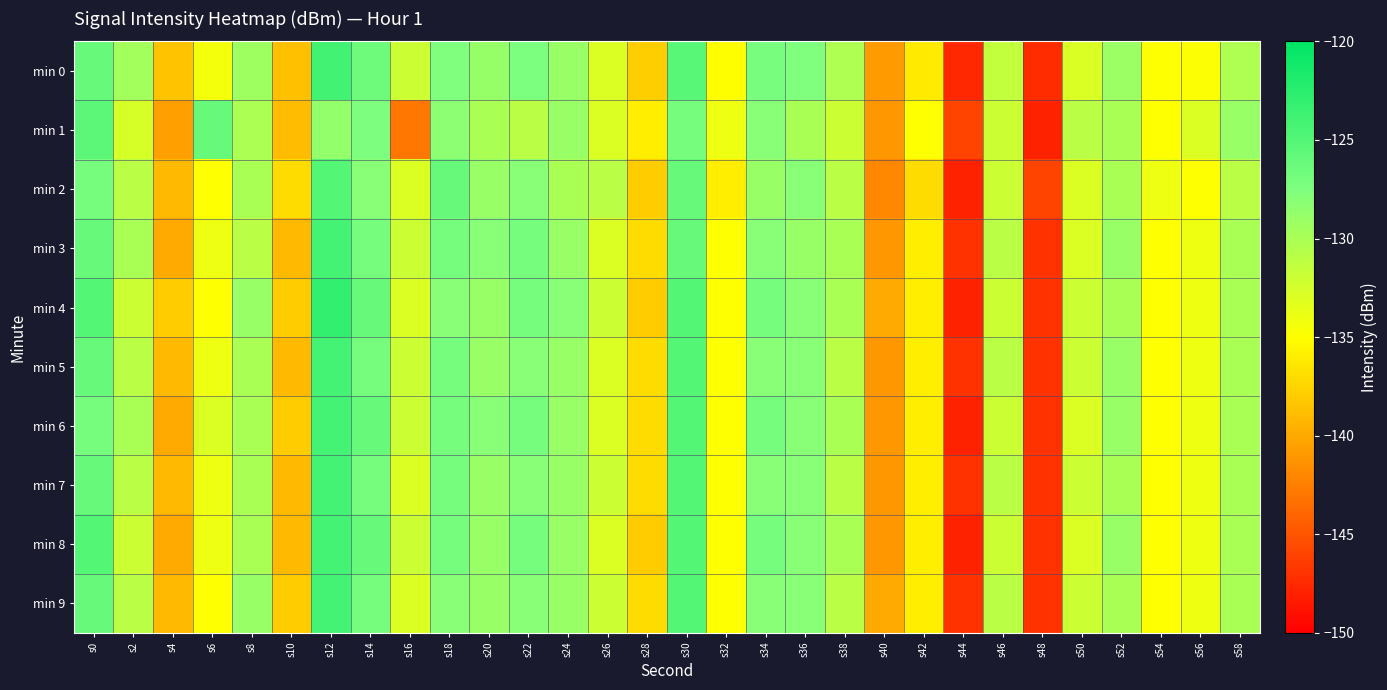

Which has a higher value, s10 or s14?

s14